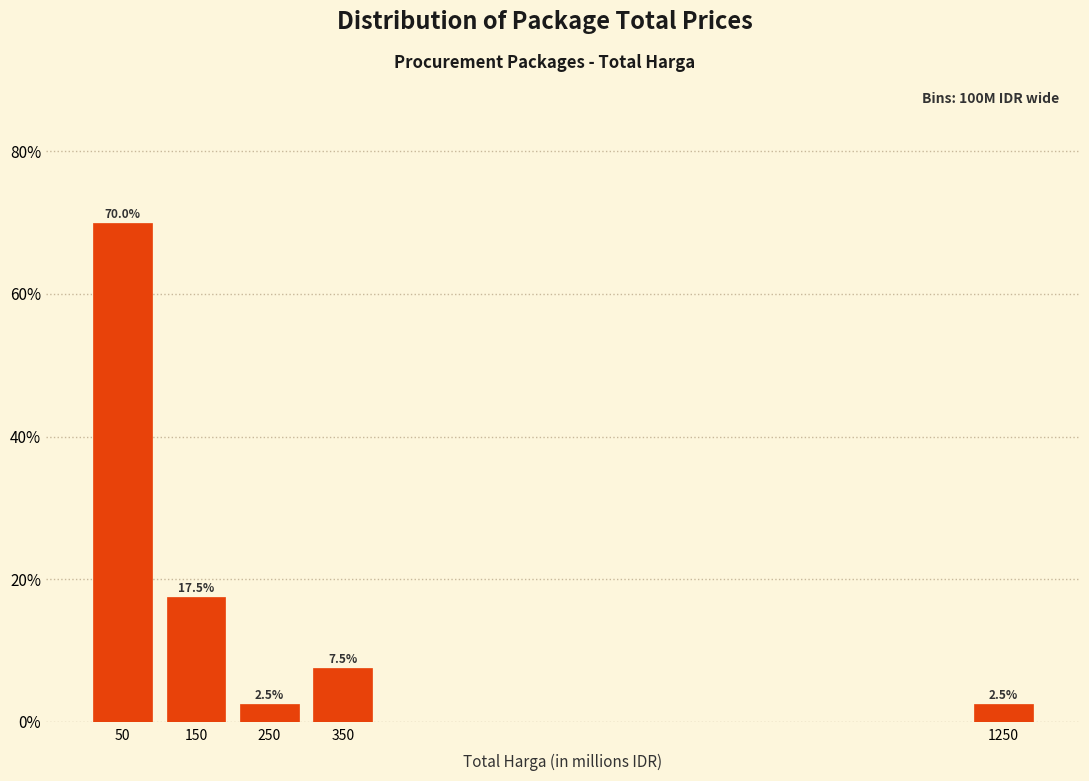

Reading left to right, list all the values displayed in this chart.

50=70.0	150=17.5	250=2.5	350=7.5	1250=2.5